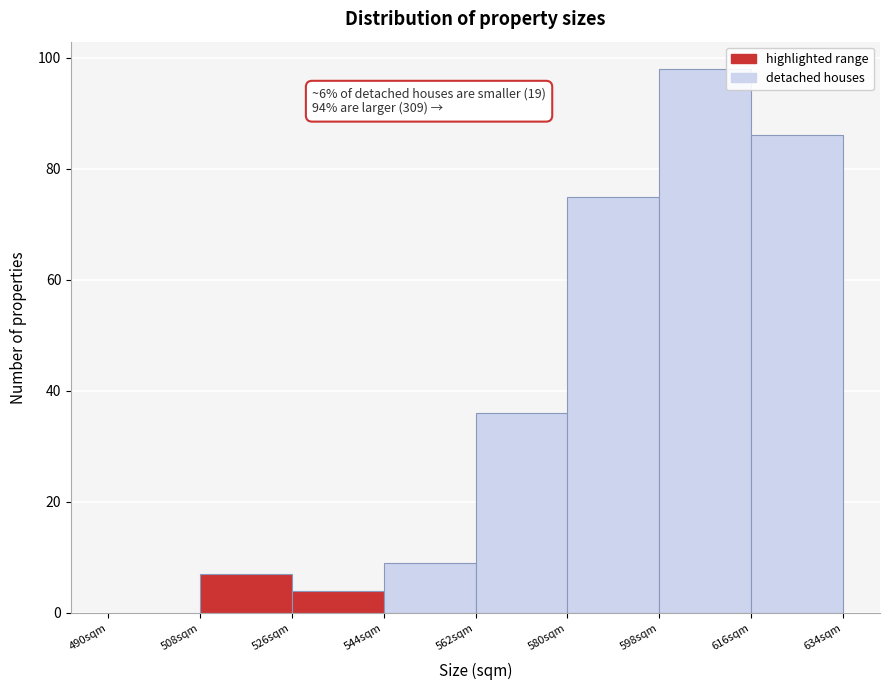

Over which range of the x-axis is the bar tallest?

598 to 616